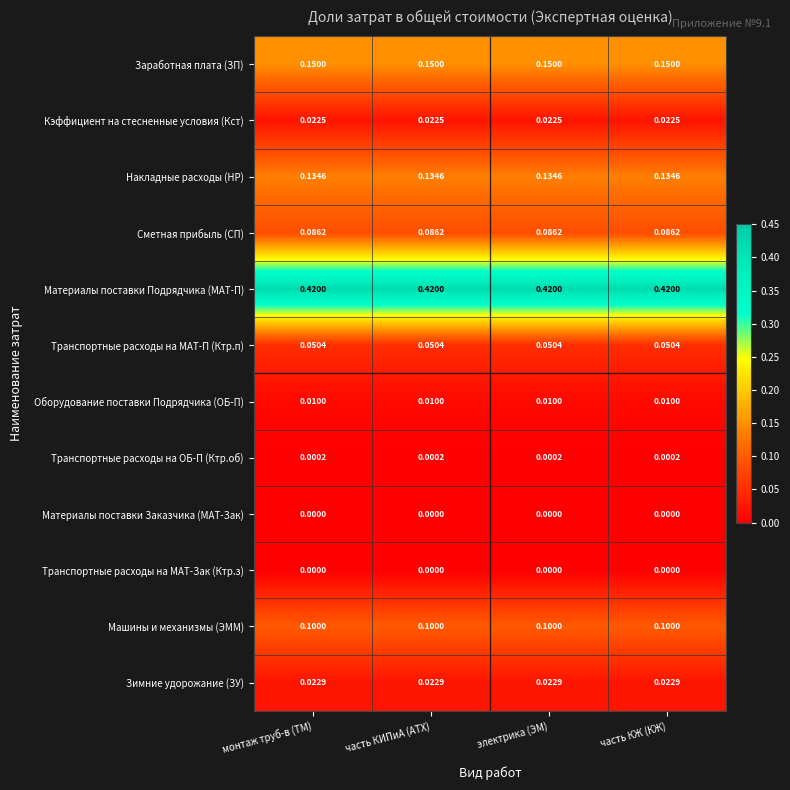

Is the value of Материалы поставки Подрядчика (МАТ-П) at часть КЖ (КЖ) greater than the value of Сметная прибыль (СП) at часть КИПиА (АТХ)?

Yes